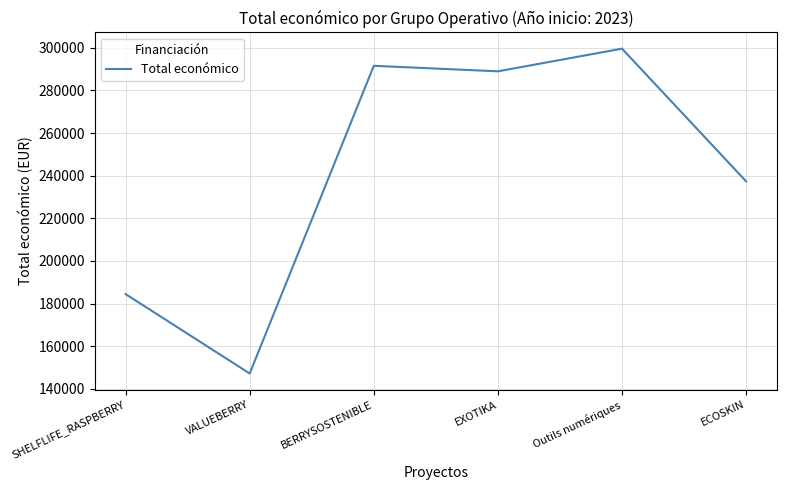

List the labels in order of value, smallest first.

VALUEBERRY, SHELFLIFE_RASPBERRY, ECOSKIN, EXOTIKA, BERRYSOSTENIBLE, Outils numériques